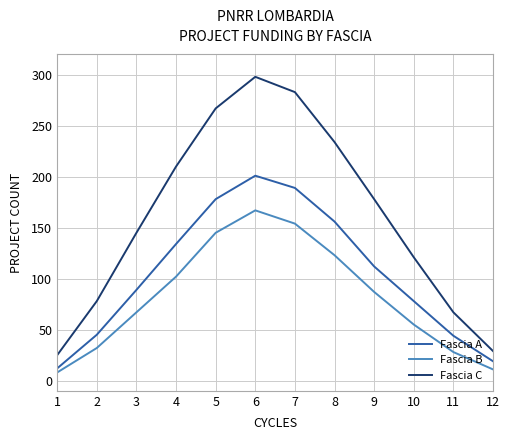

How many categories are shown in the chart?

12